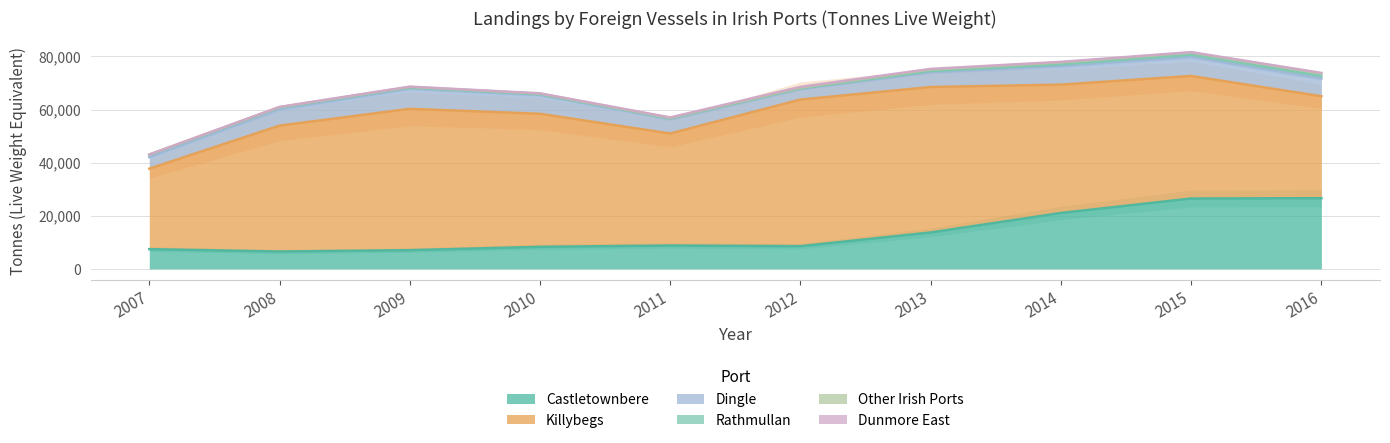

What is the maximum value for Castletownbere?

26628.1